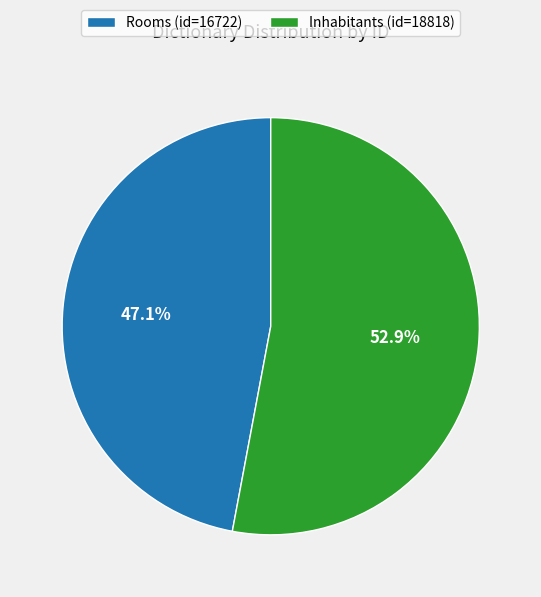

To the nearest percent, what percentage of the pie is Inhabitants?

53%